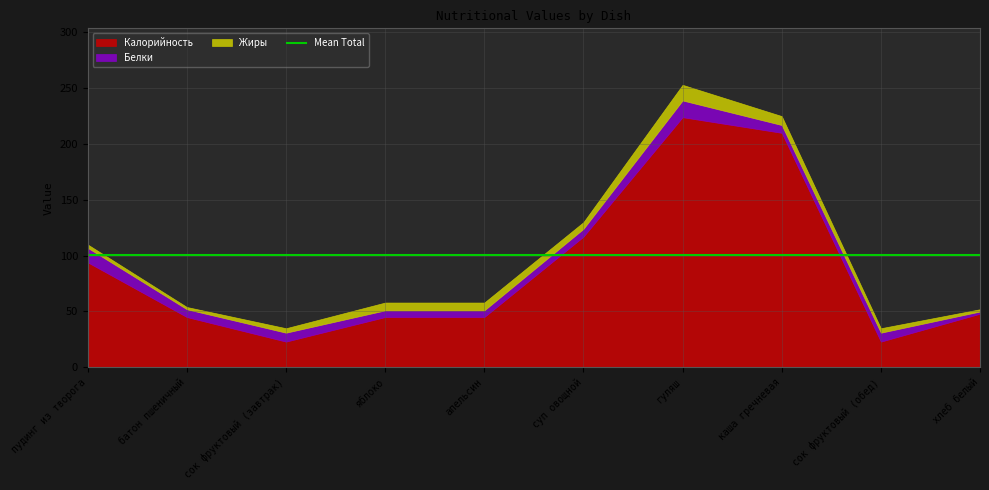

Reading left to right, list all the values displayed in this chart.

Калорийность: пудинг из творога=94	батон пшеничный=45	сок фруктовый (завтрак)=23	яблоко=45	апельсин=45	суп овощной=117	гуляш=224	каша гречневая=210	сок фруктовый (обед)=23	хлеб белый=48
Белки: пудинг из творога=13	батон пшеничный=7	сок фруктовый (завтрак)=8	яблоко=6	апельсин=6	суп овощной=7	гуляш=15	каша гречневая=7	сок фруктовый (обед)=8	хлеб белый=2
Жиры: пудинг из творога=3	батон пшеничный=2	сок фруктовый (завтрак)=4	яблоко=7	апельсин=7	суп овощной=6	гуляш=14	каша гречневая=8	сок фруктовый (обед)=4	хлеб белый=2